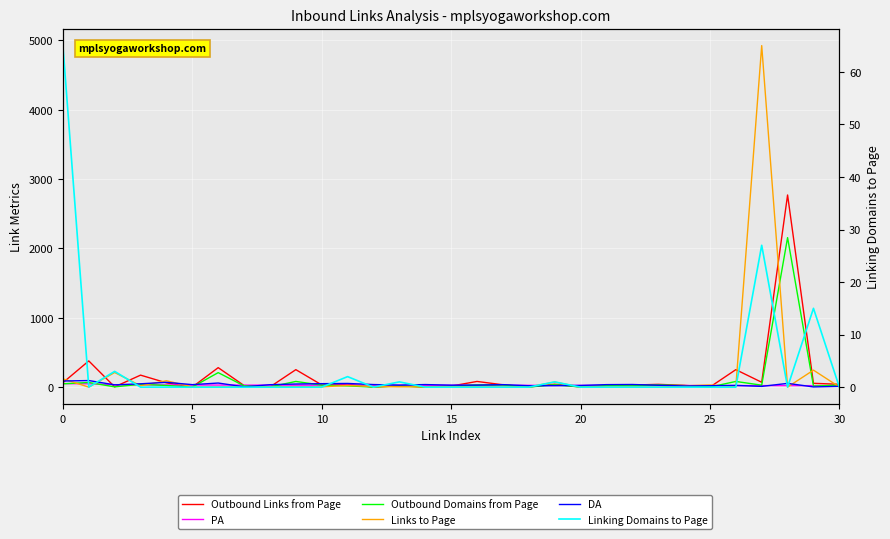

What are all the series names shown in the legend?

Outbound Links from Page, PA, Outbound Domains from Page, Links to Page, DA, Linking Domains to Page